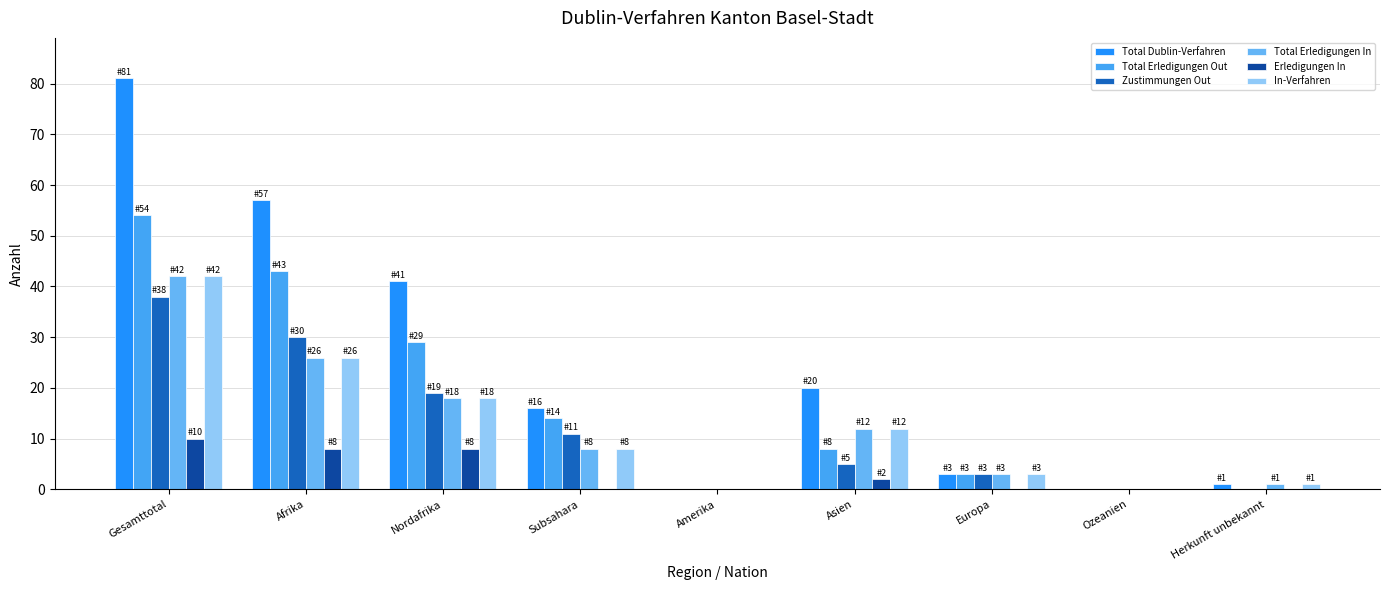

Are the bars grouped side by side (vs. stacked)?

Yes